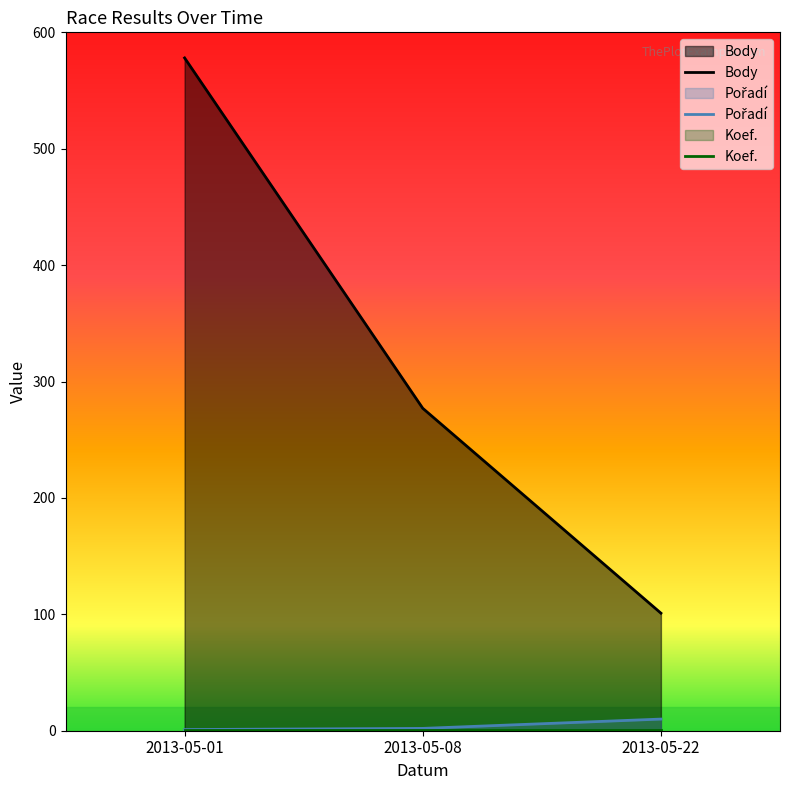

Does the chart display data point markers on the line(s)?

No